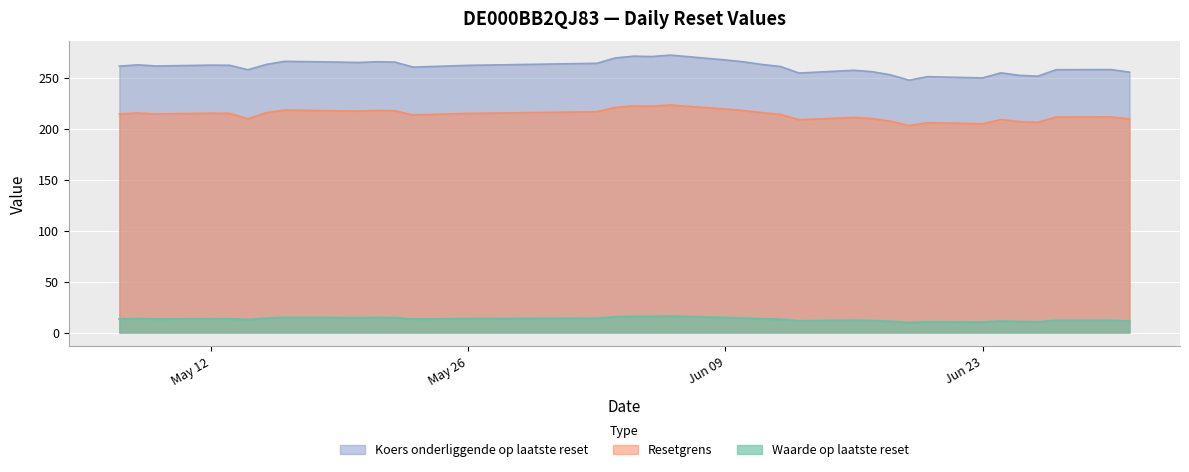

True or false: Koers onderliggende op laatste reset and Resetgrens intersect in this chart.

False